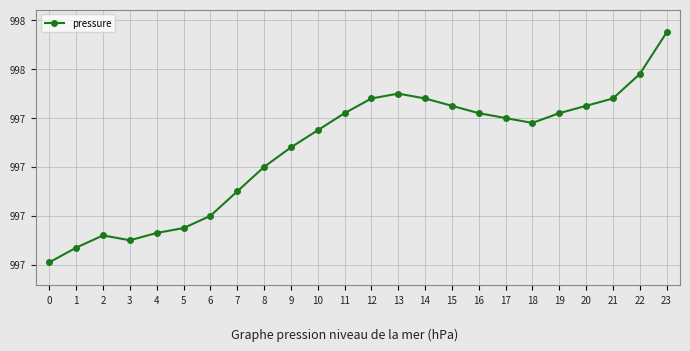

True or false: there are more than 1 points higher than both neighbors.

True